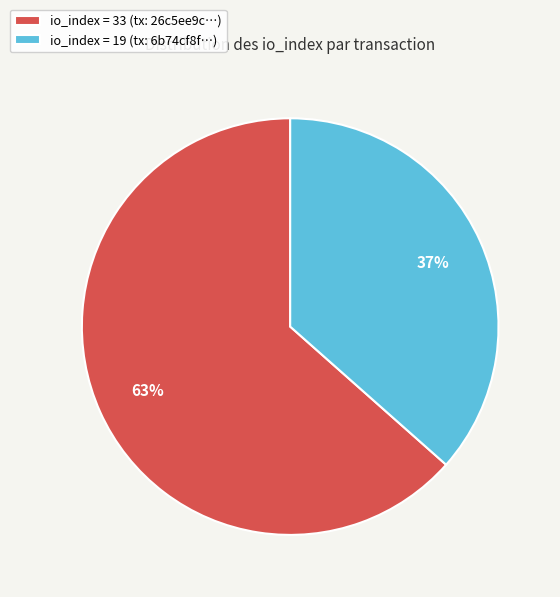

Which slice is the largest?

io_index = 33 (tx: 26c5ee9c…)